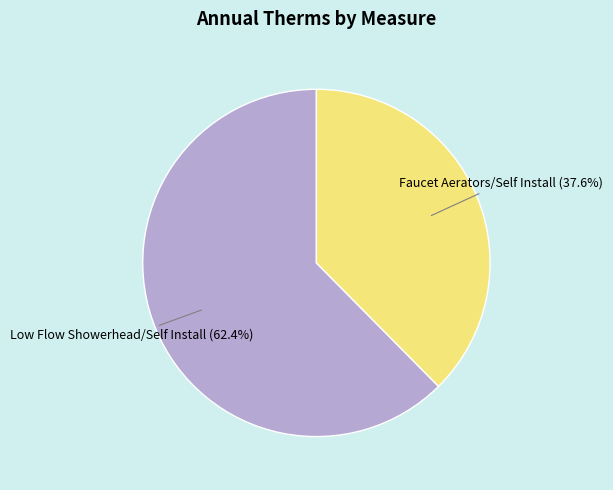

Which category accounts for the majority?

Low Flow Showerhead/Self Install